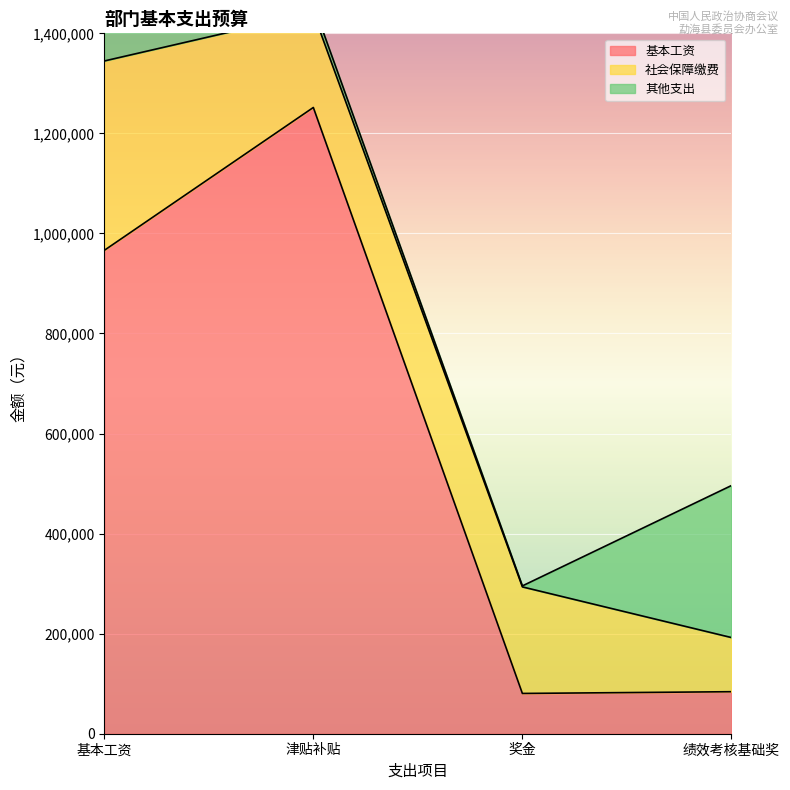

Which category has the highest value across all series?

津贴补贴